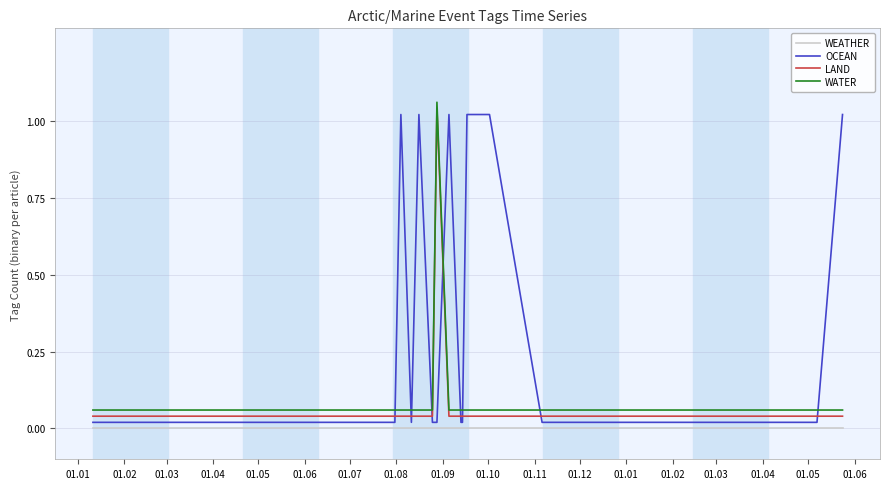

How many categories are shown in the chart?

40